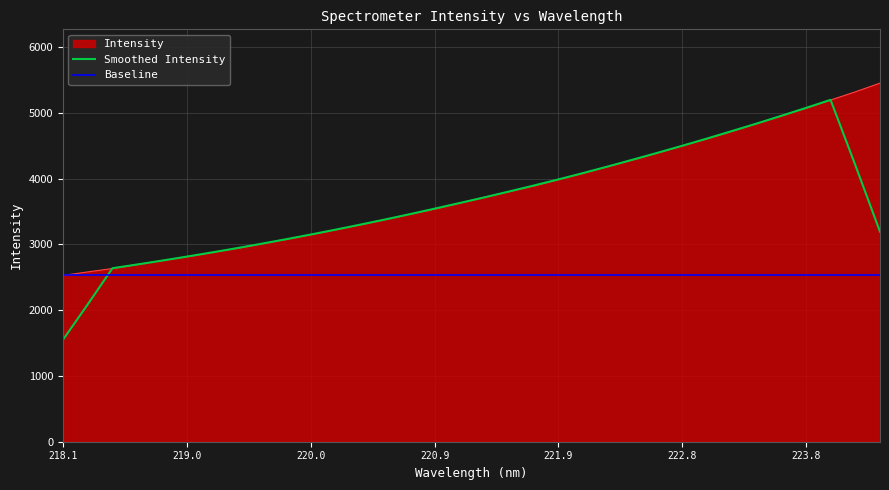

List the series in order of their peak value, lowest first.

Baseline, Smoothed Intensity, Intensity